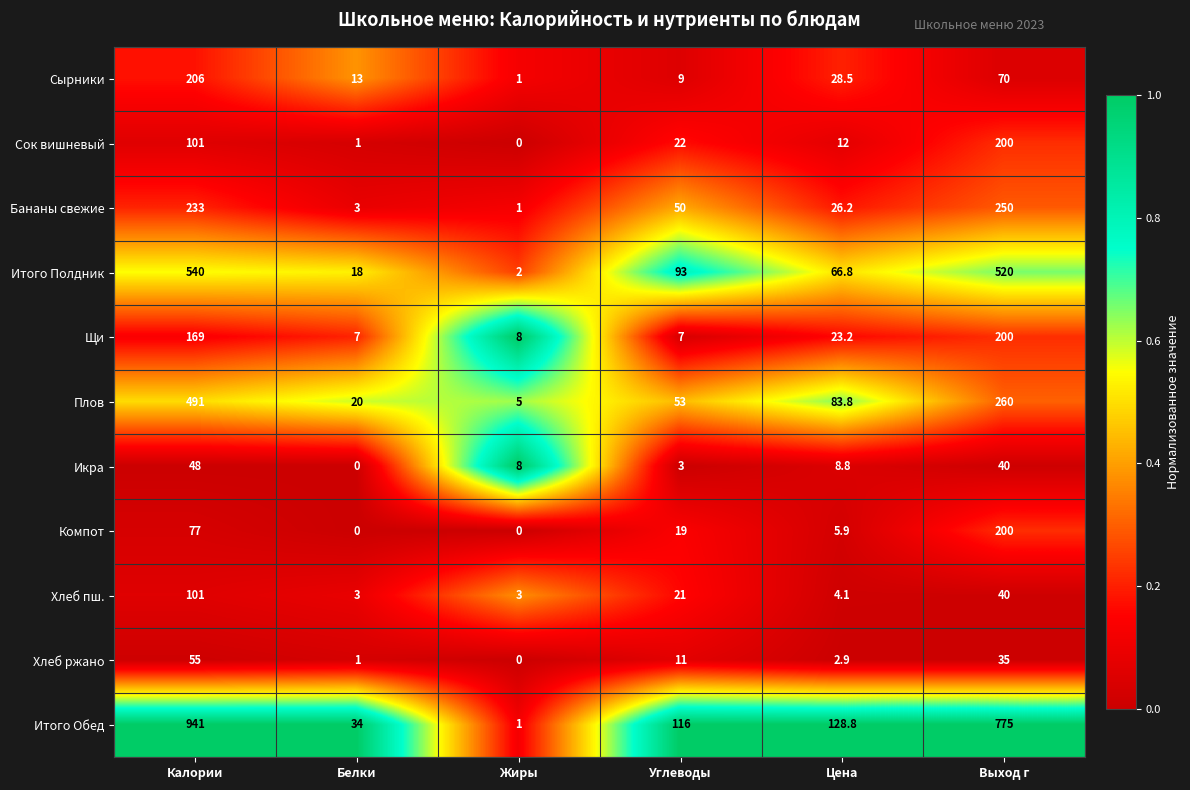

The value of Хлеб пш. at Жиры is 3.0. True or false?

True